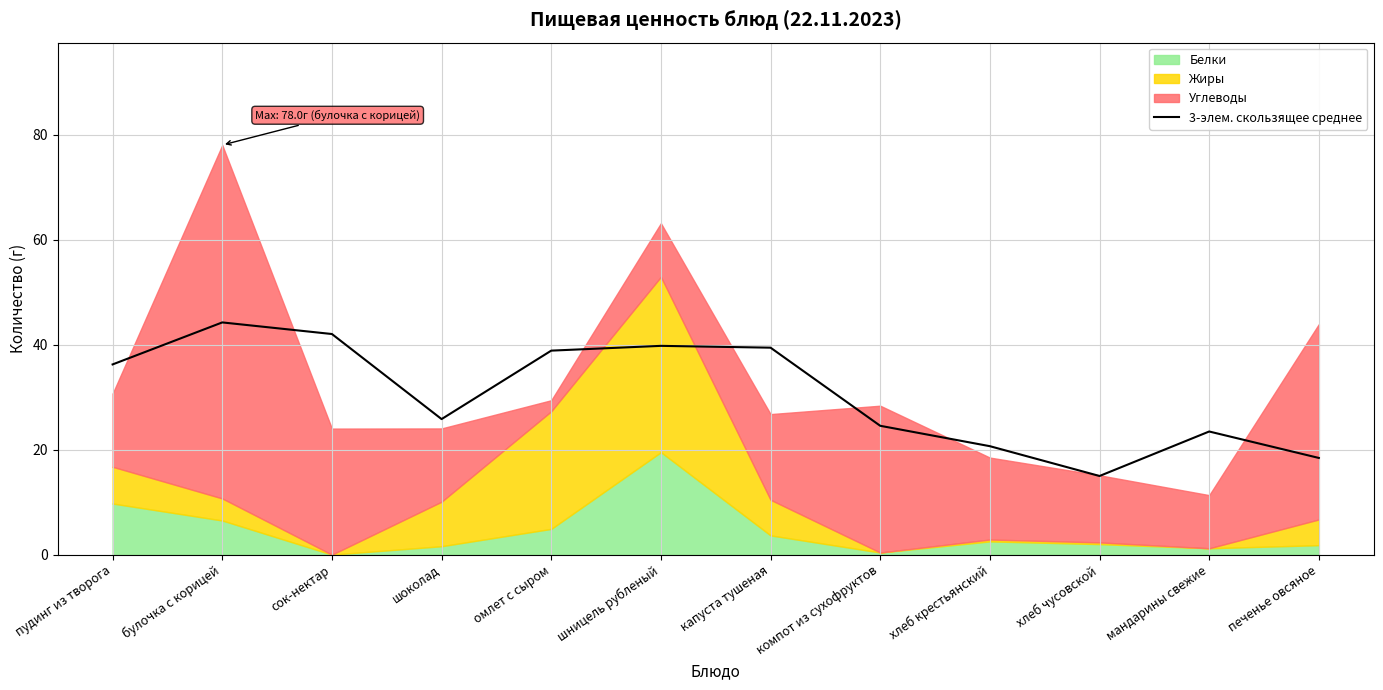

The value at хлеб крестьянский is 5.9. True or false?

False